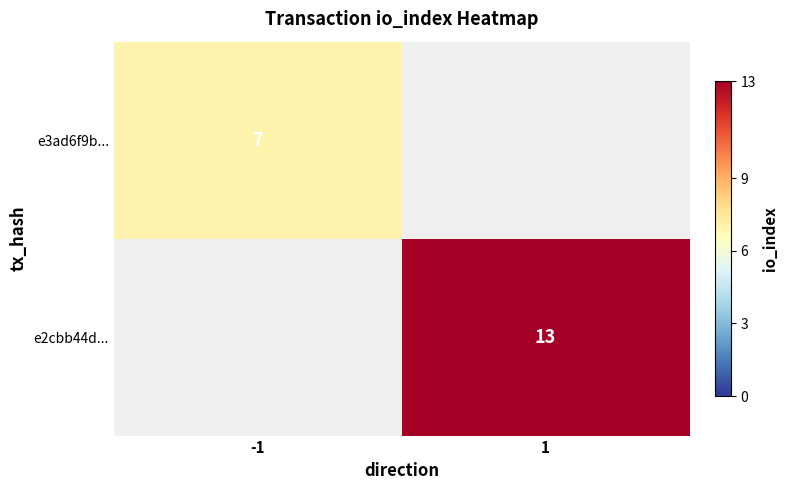

The value of e2cbb44d... at 1 is 22. True or false?

False